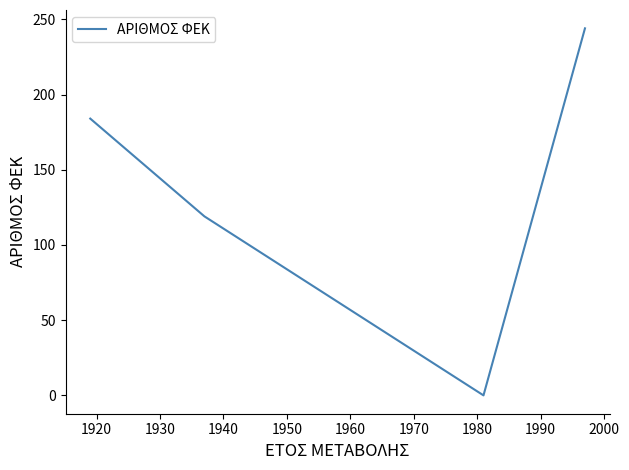

How many categories are shown in the chart?

7